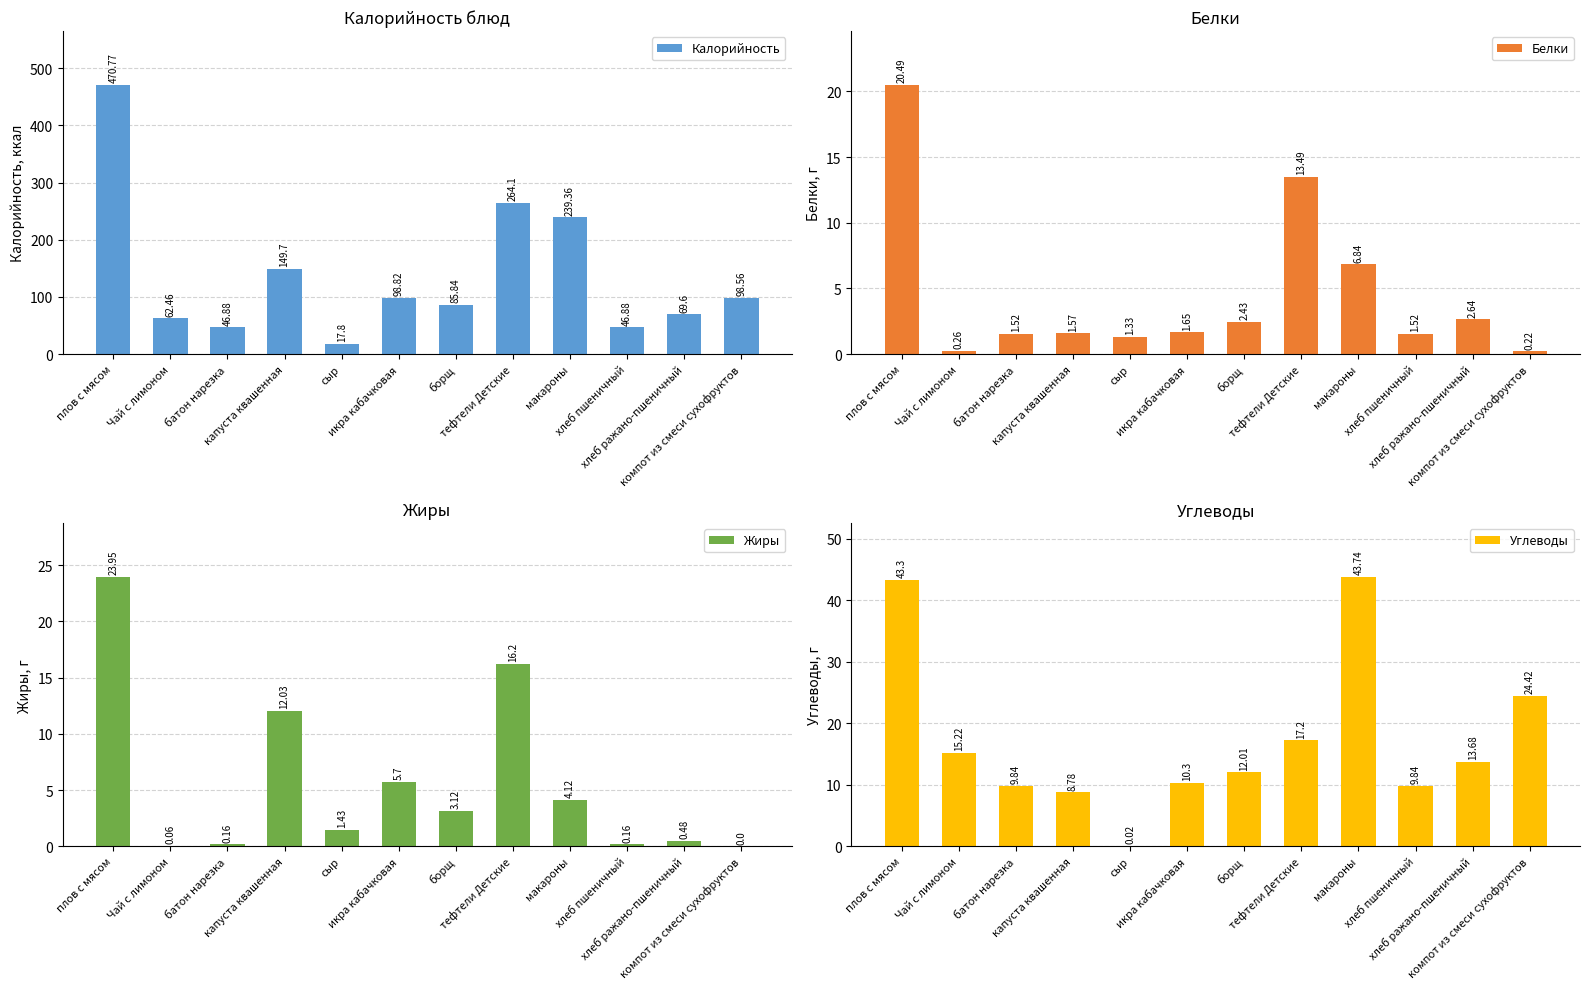

Between Чай с лимоном and икра кабачковая, which is larger?

икра кабачковая